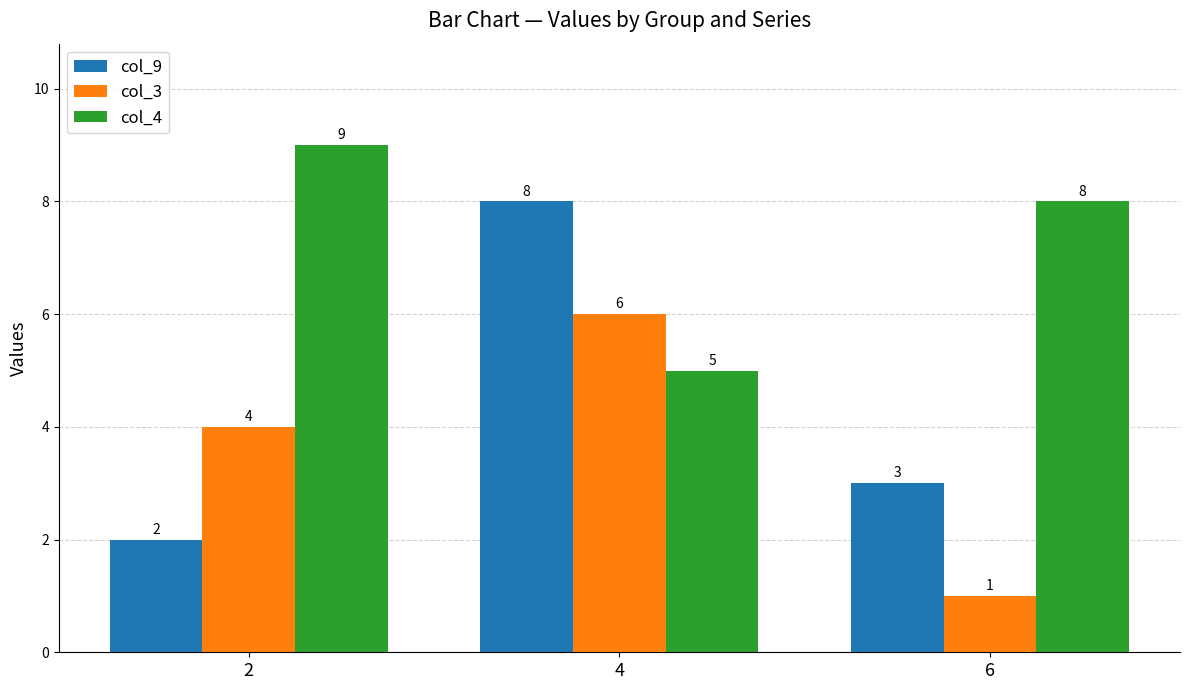

What are all the series names shown in the legend?

col_9, col_3, col_4